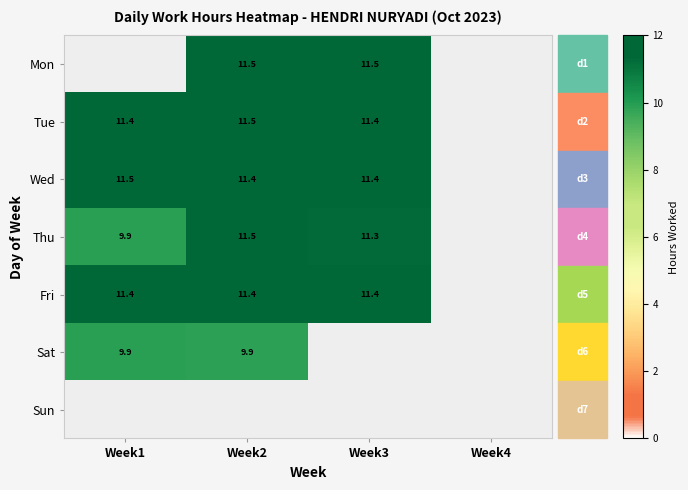

True or false: Tue has a value of 11.5 at Week2.

True